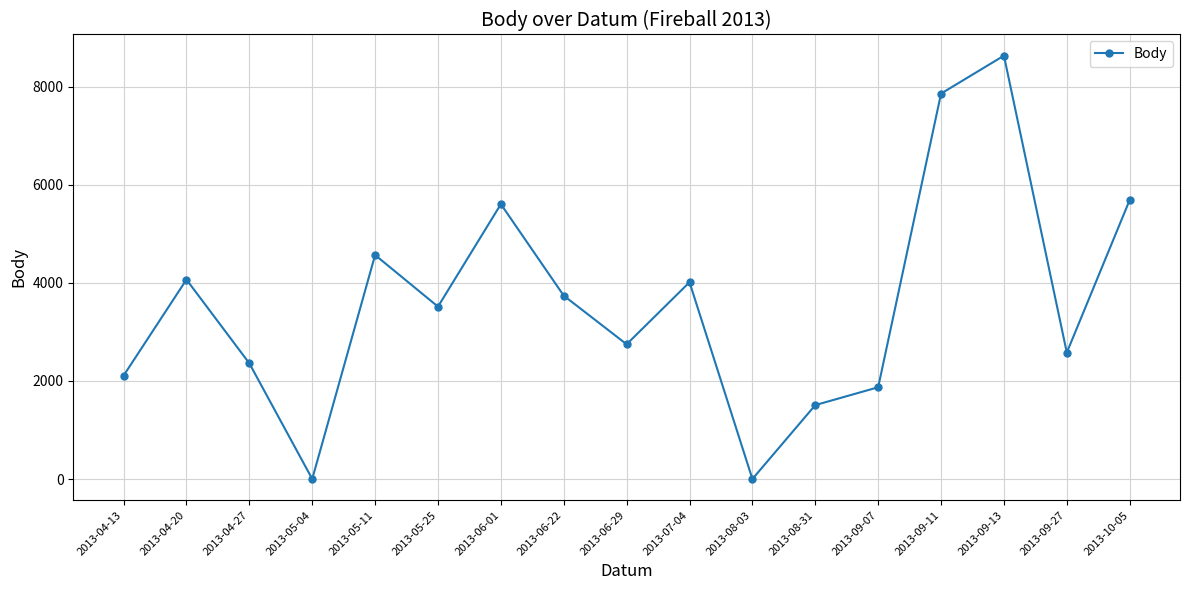

At which category does the chart reach its peak across all series?

2013-09-13